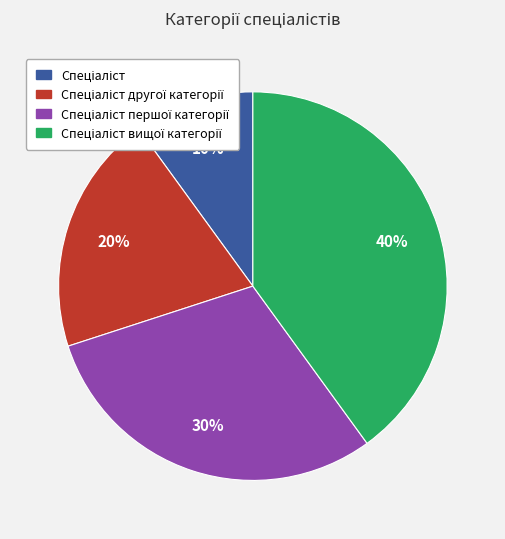

Does any single category account for the majority?

No